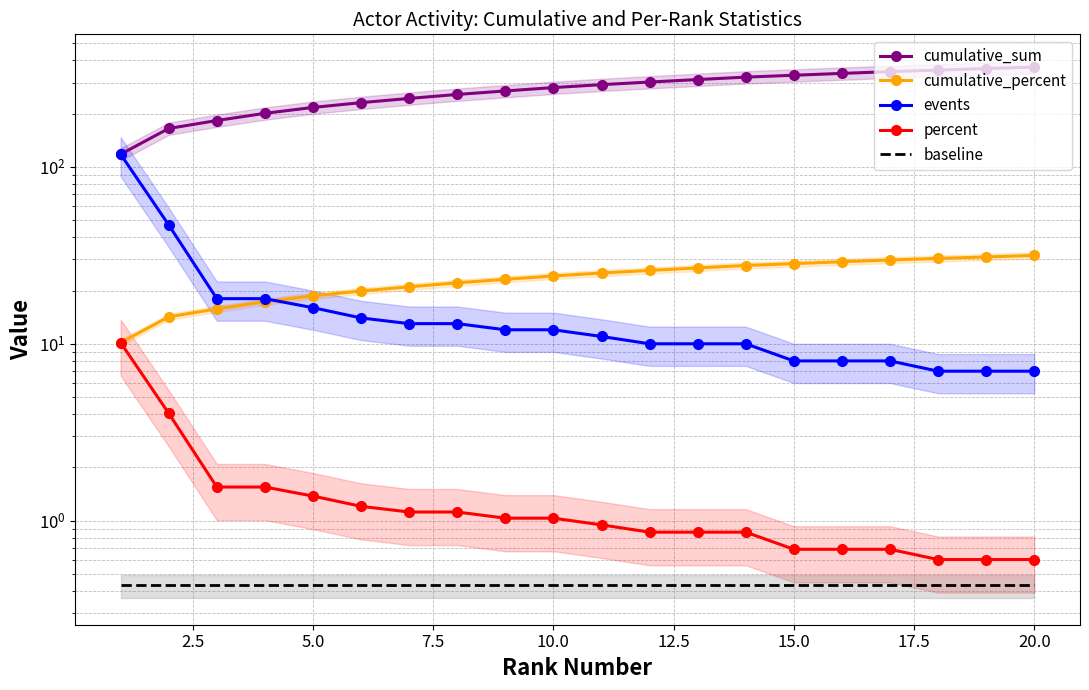

At 15.0, list the series in order from largest to smallest.

cumulative_sum, cumulative_percent, events, percent, baseline